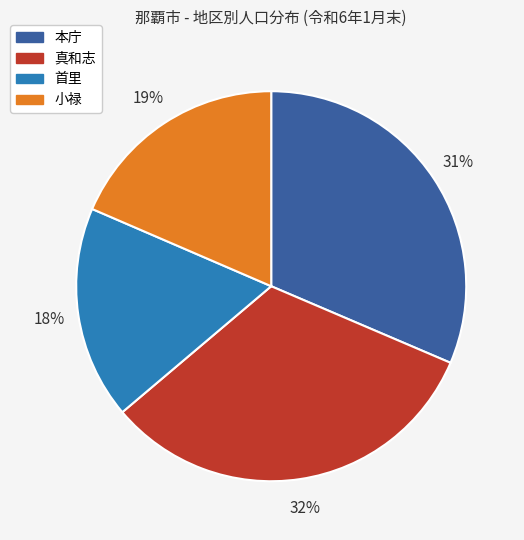

Does 小禄 represent more than half of the total?

No